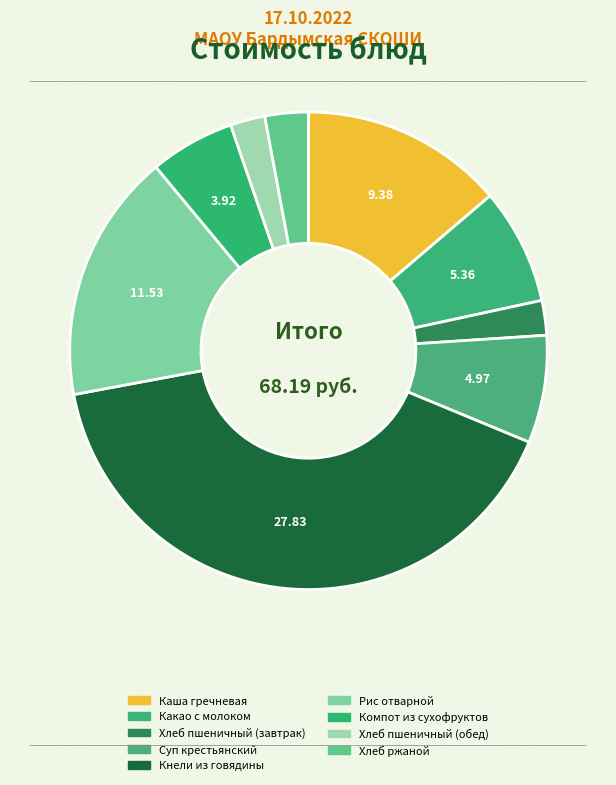

How many slices are in this pie chart?

9